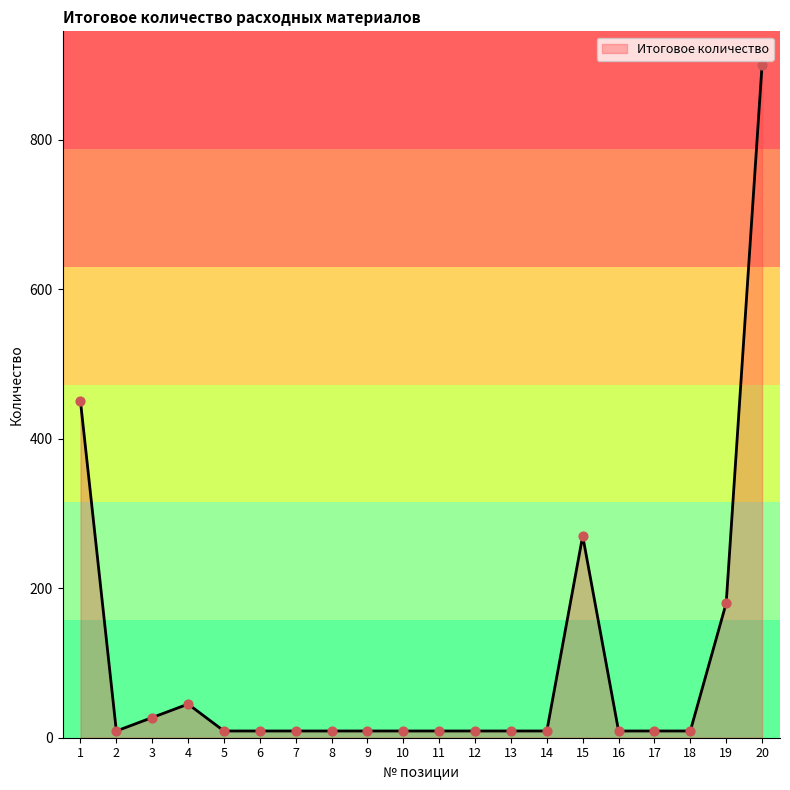

Between 3 and 4, which is larger?

4